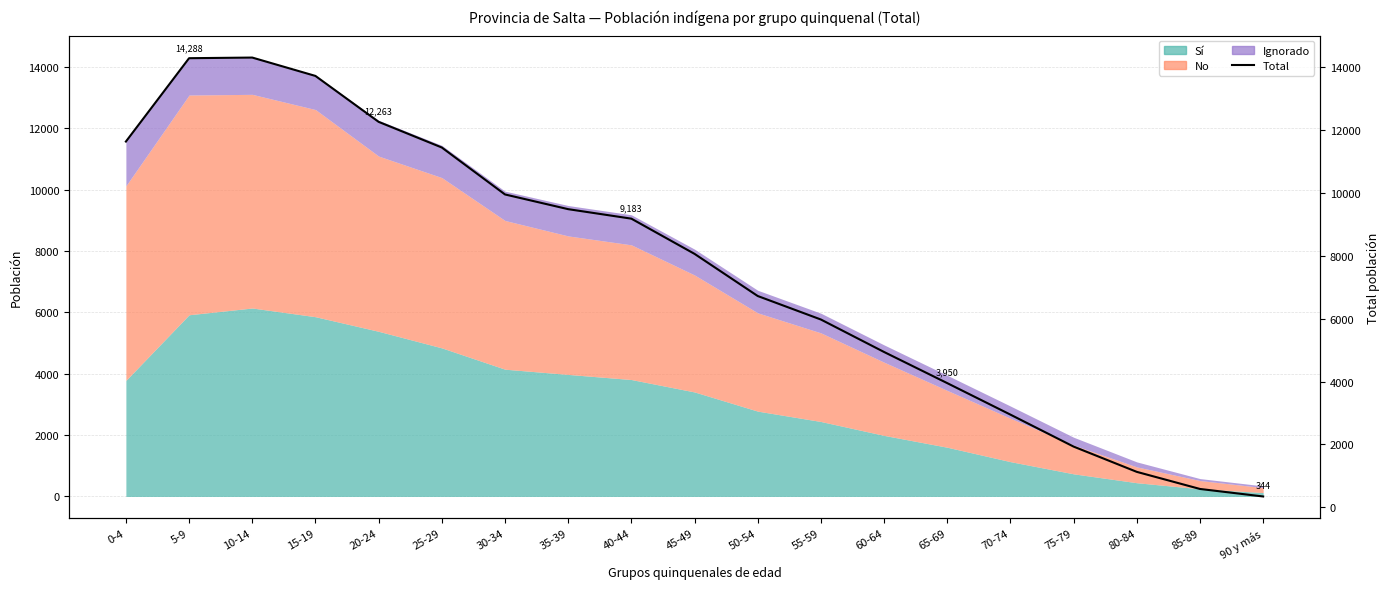

What is the change in value from 15-19 to 25-29?

-2277